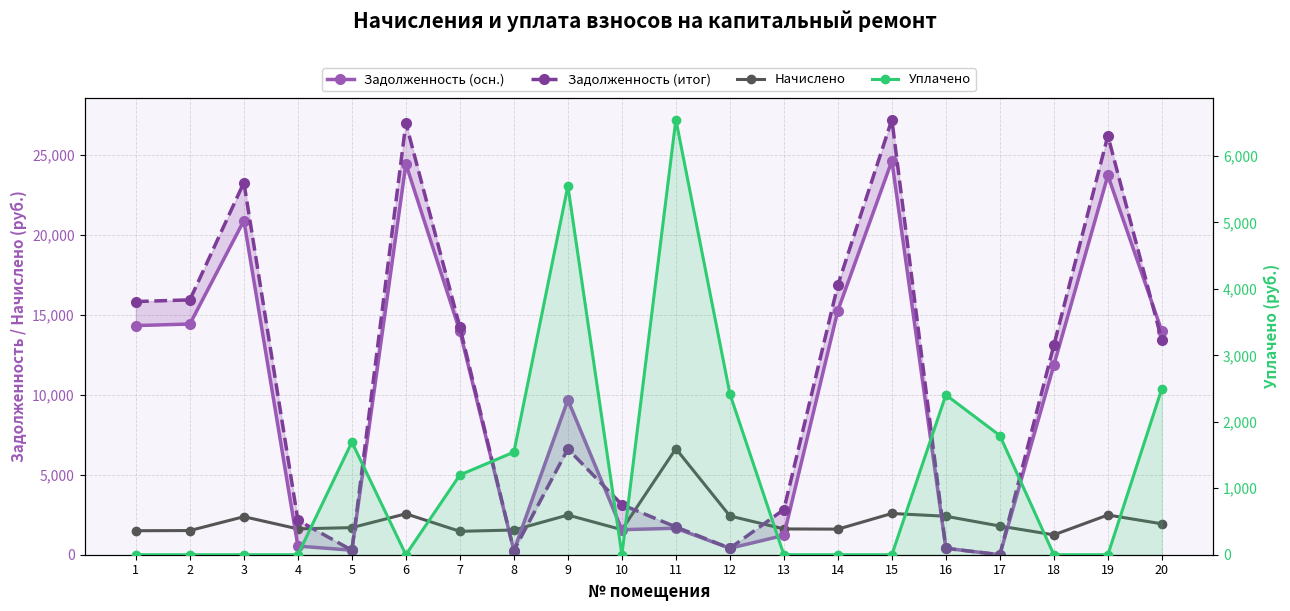

True or false: Задолженность (итог) has more than 0 interior local peaks.

True